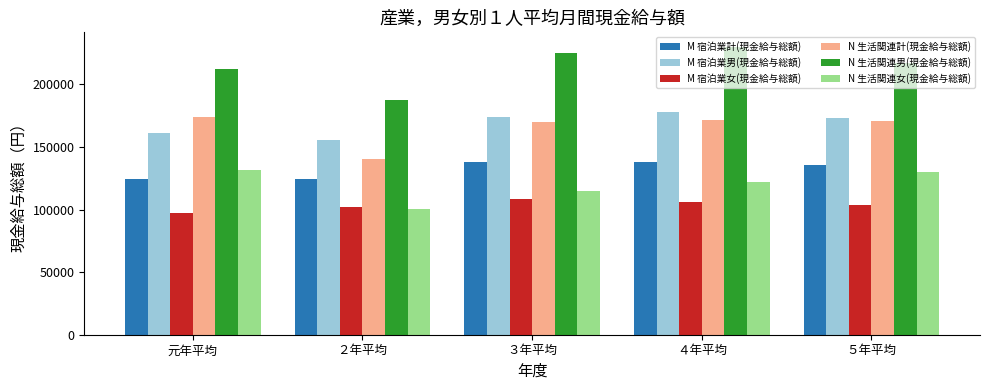

True or false: N 生活関連計(現金給与総額) has a value of 273511 at 元年平均.

False